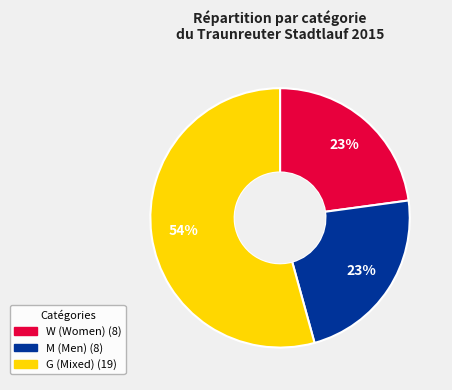

What is the largest slice in the pie chart?

G